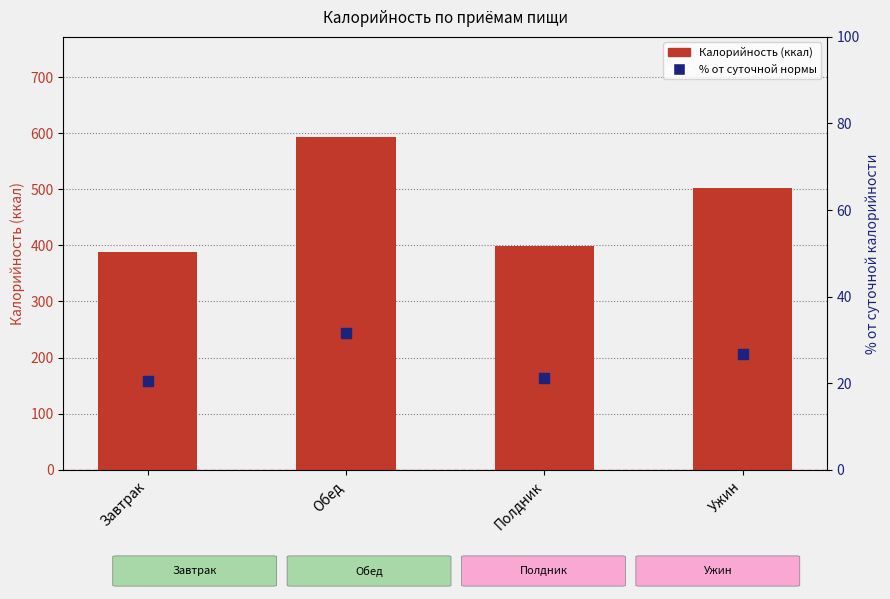

Which series has the largest total across all categories?

Калорийность (ккал)